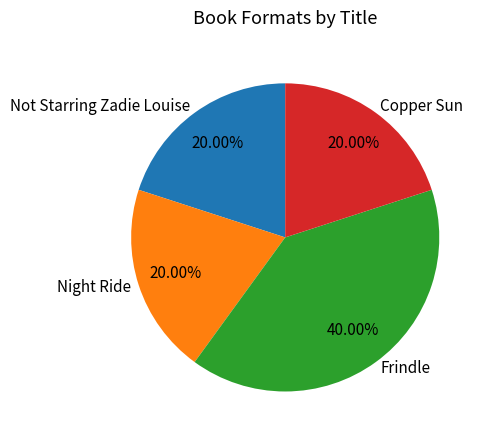

What is the ratio of the value at Night Ride to the value at Frindle?

0.5